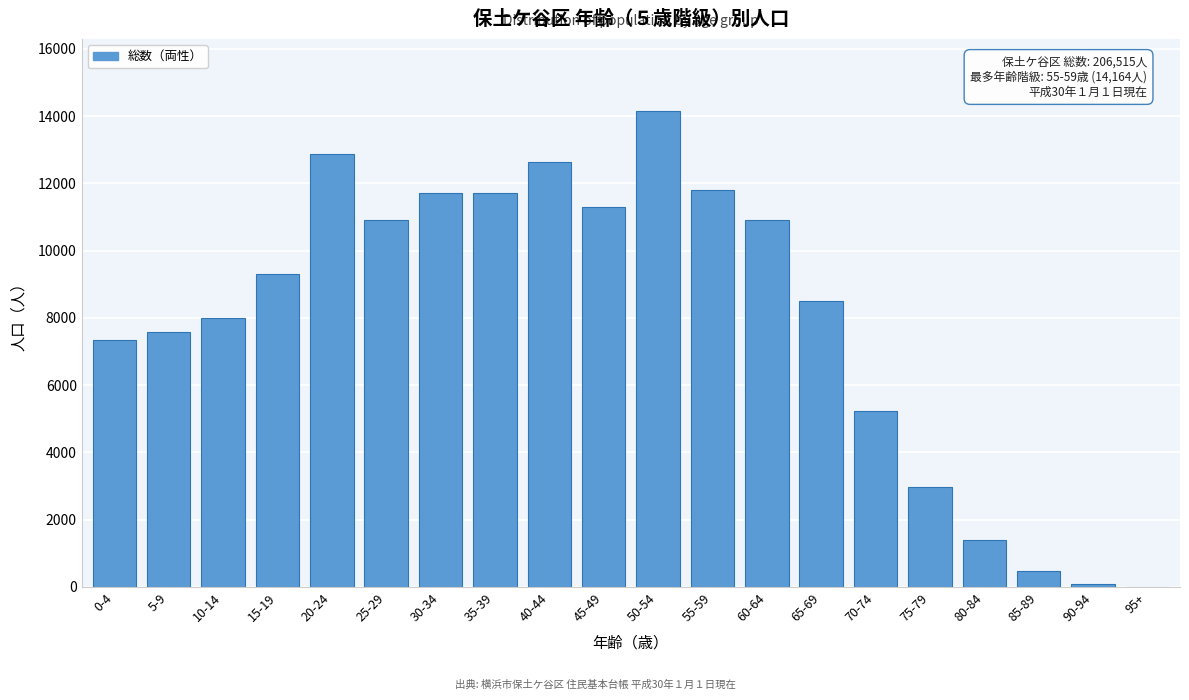

At which category does the chart reach its peak across all series?

50-54